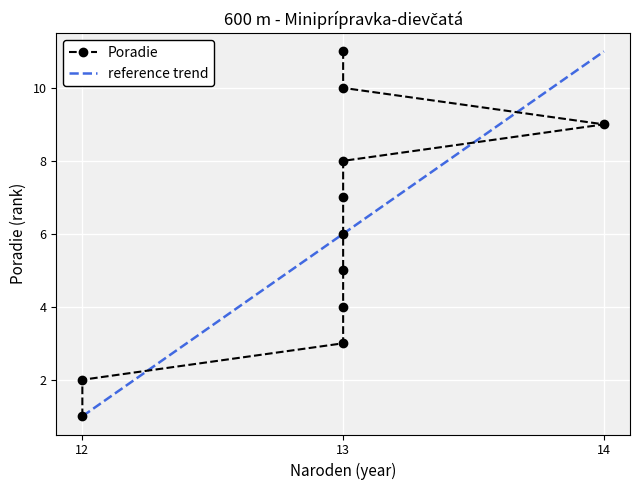

What is the label of the 6th point from the left?

13